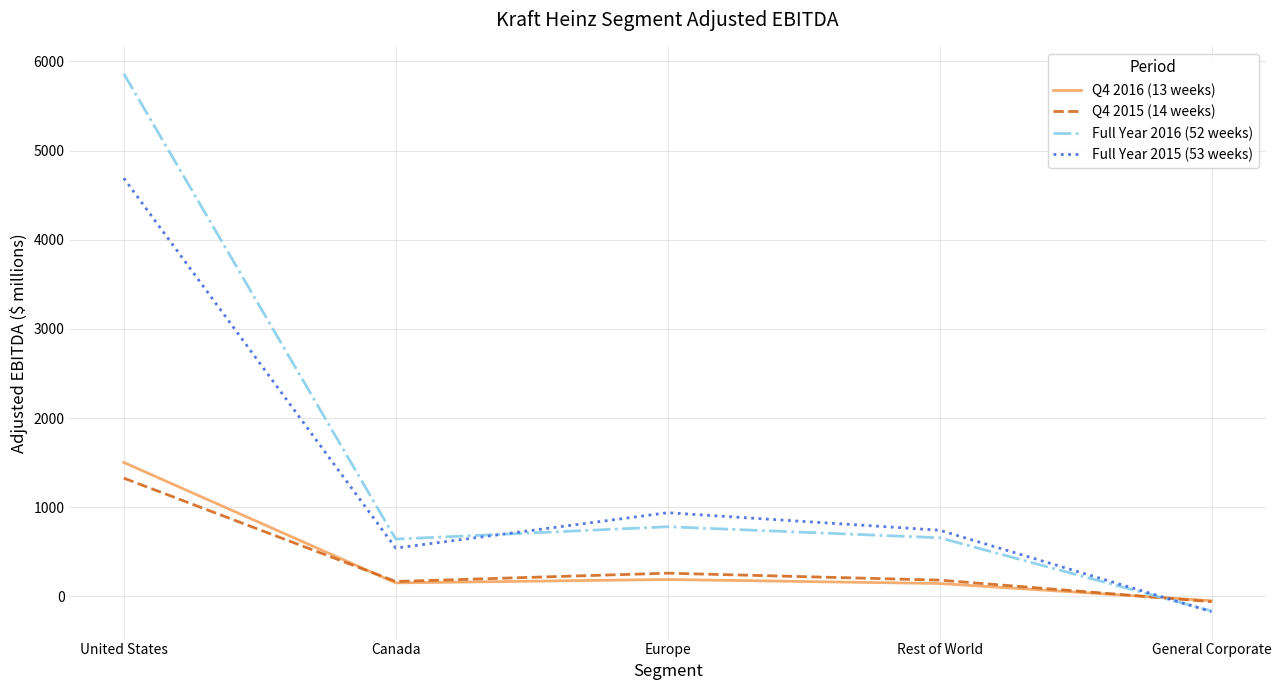

Where is Full Year 2016 (52 weeks) nearest to the value 2849?

Europe